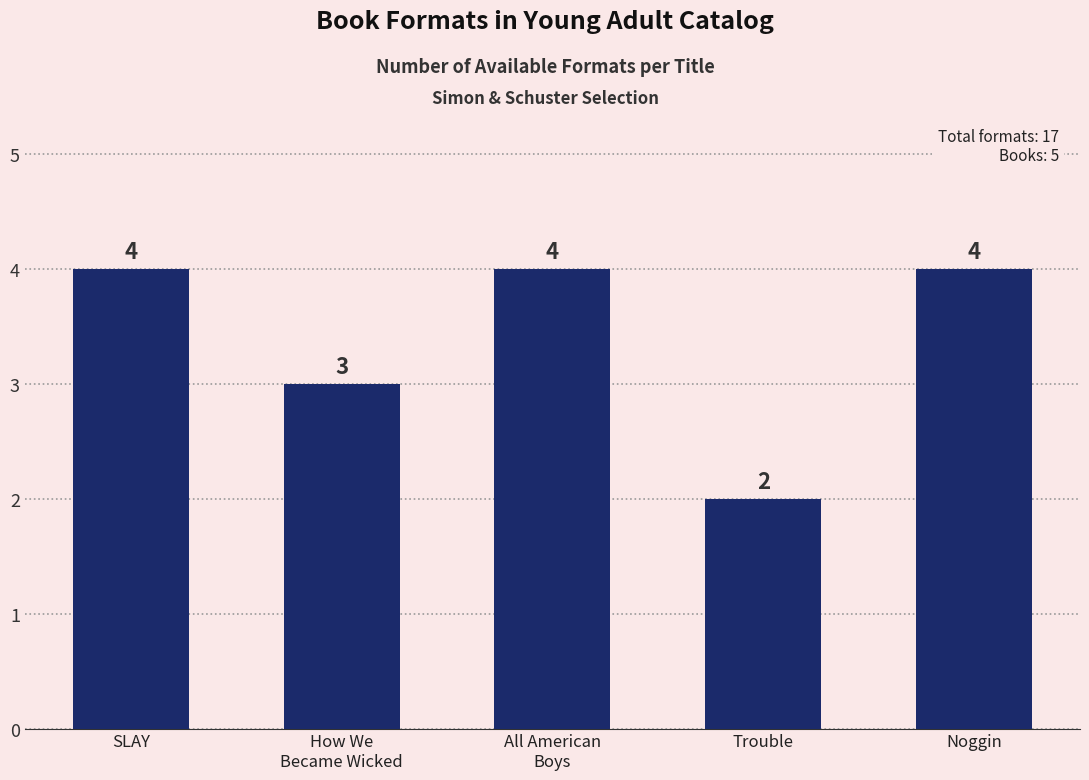

What value does the data have at All American
Boys?

4